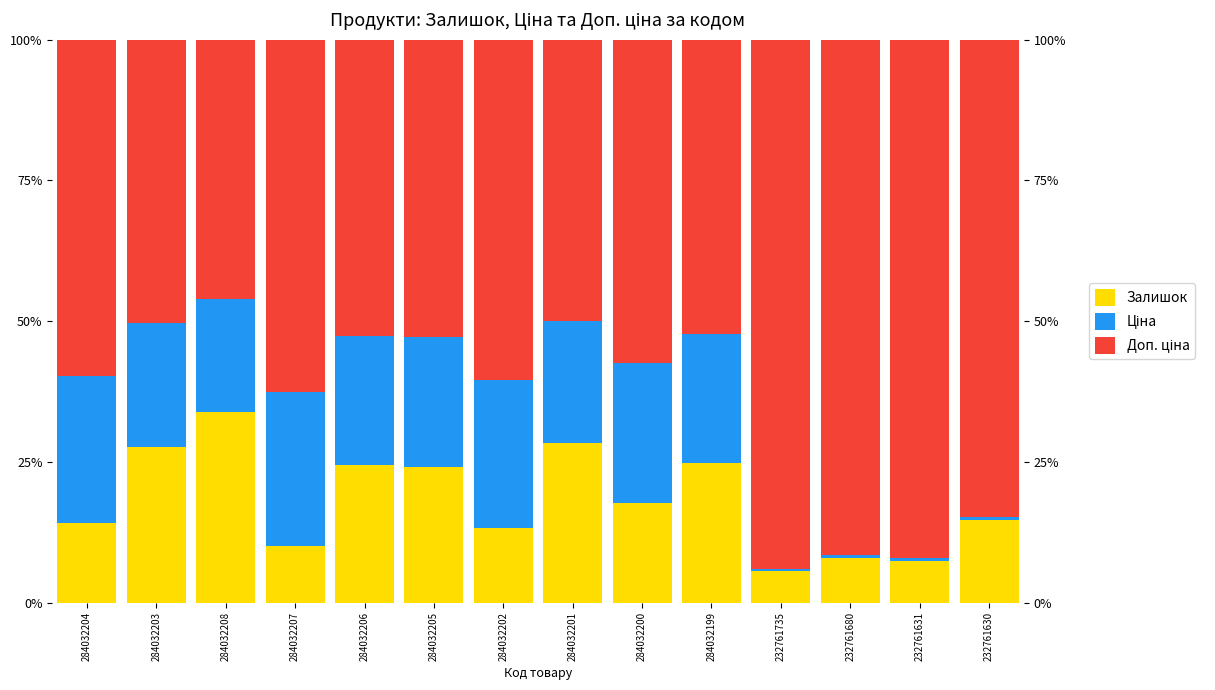

What is the sum of the Доп. ціна values at 232761680 and 232761630?

176.5